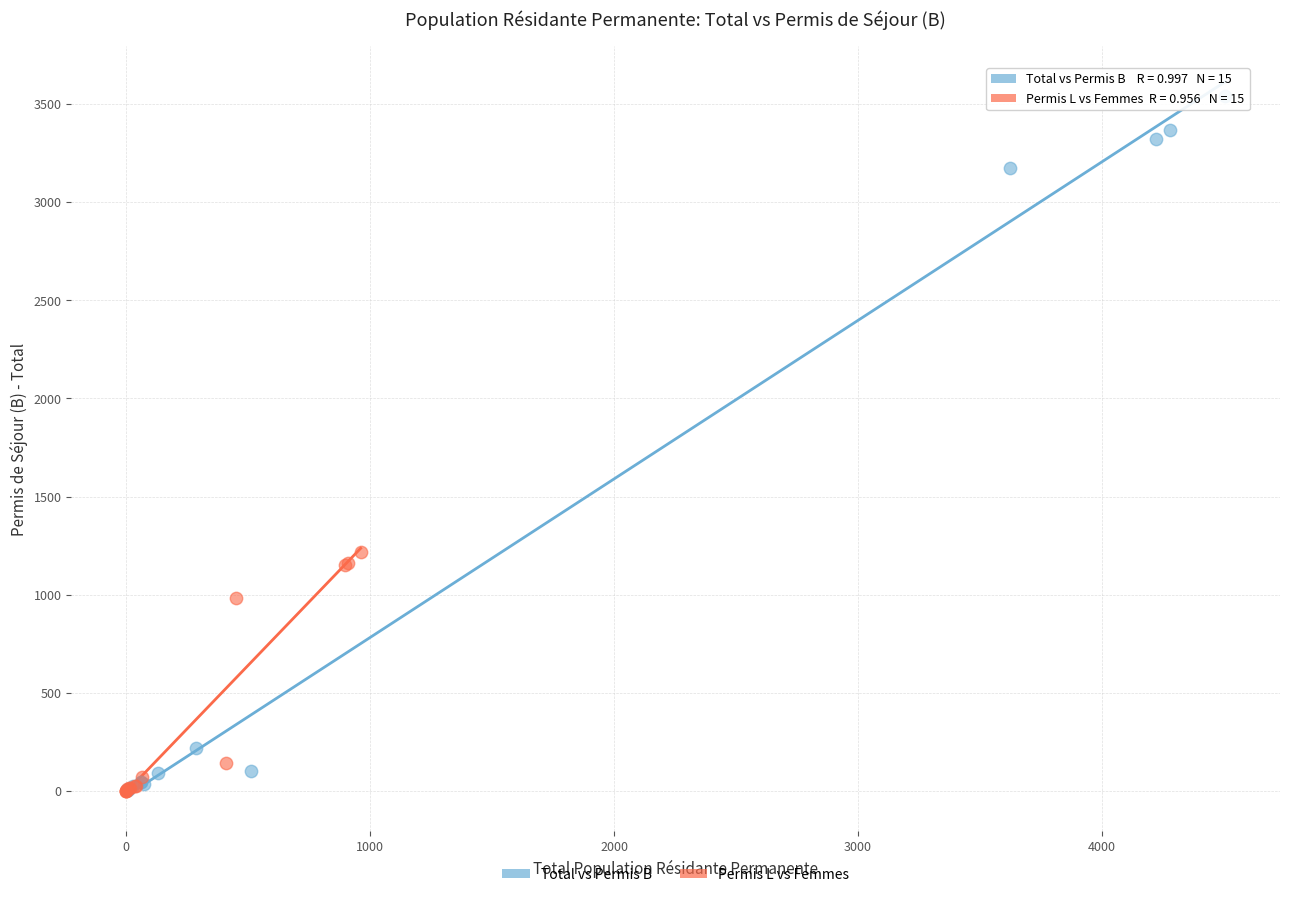

What are all the series names shown in the legend?

Total vs Permis B, Permis L vs Femmes